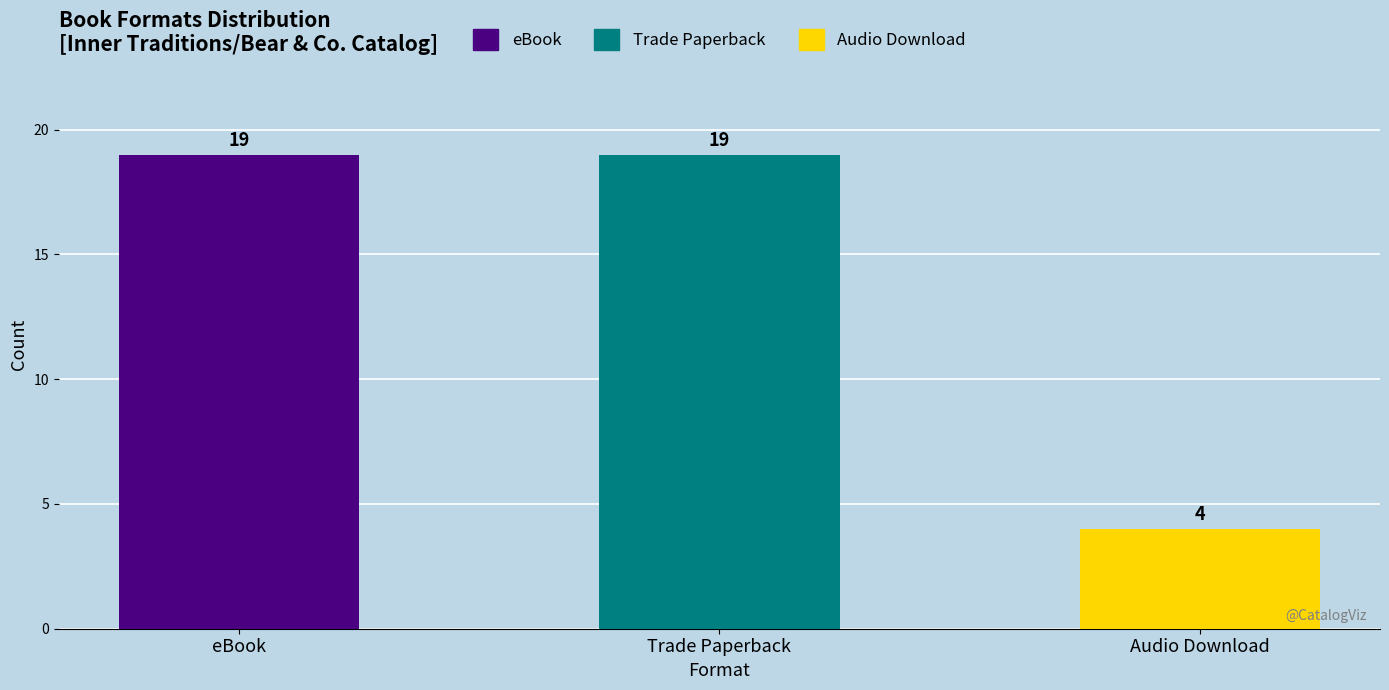

The value at Trade Paperback is 33. True or false?

False